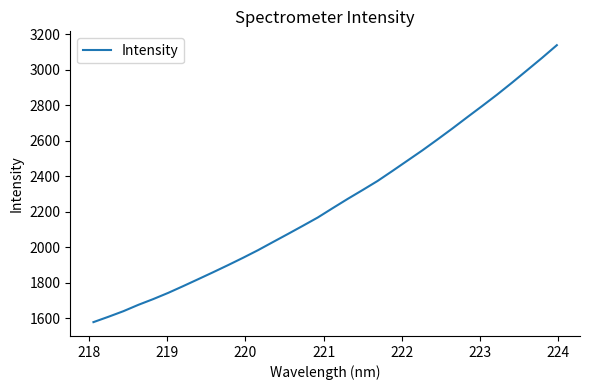

What is the difference between the maximum and minimum values?

1558.1